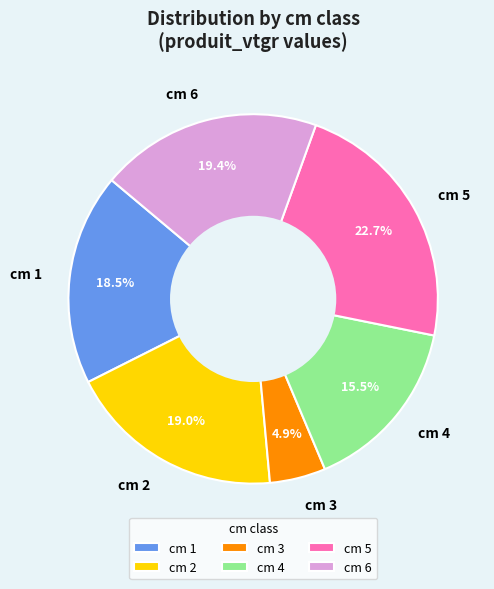

How many segments does this pie chart have?

6